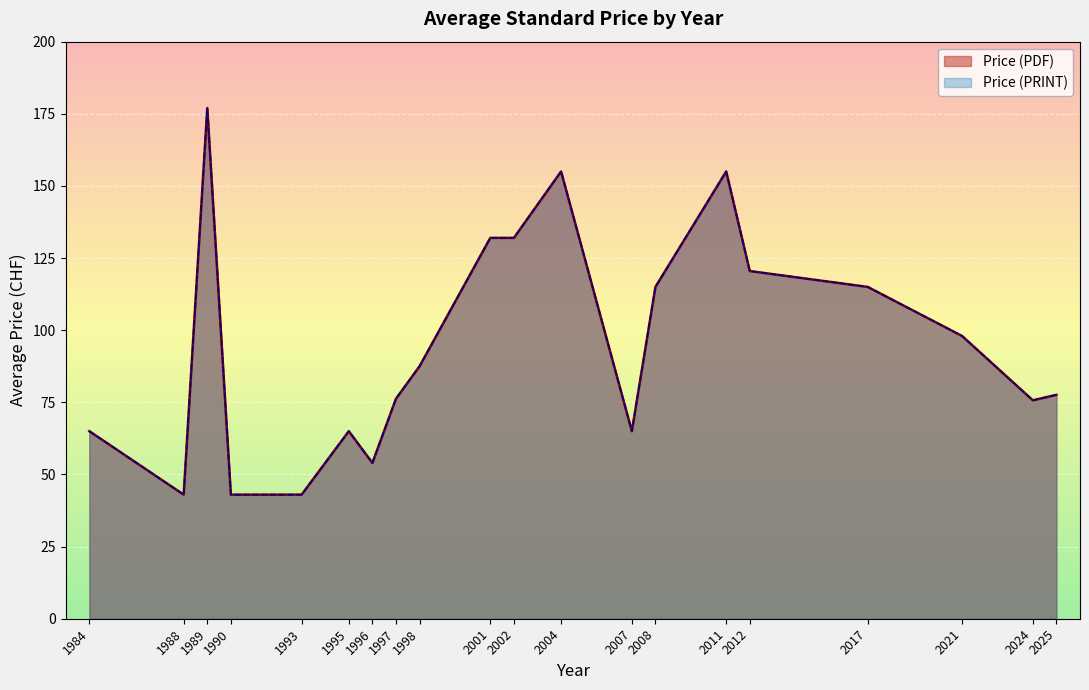

Which has a higher value, 1989 or 2024?

1989